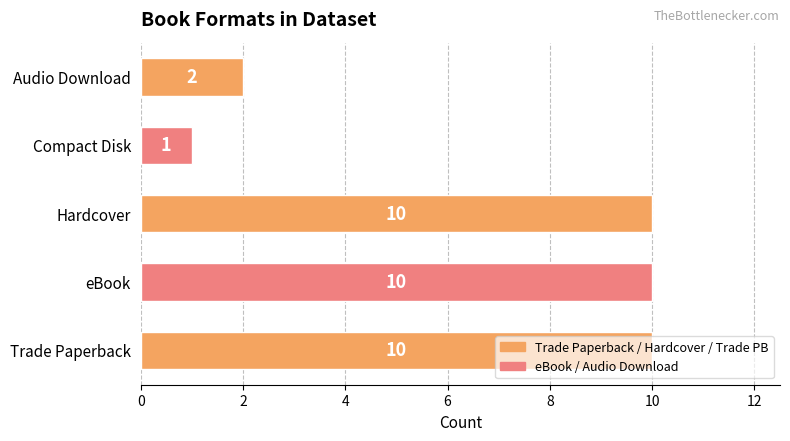

What is the change in value from eBook to Audio Download?

-8